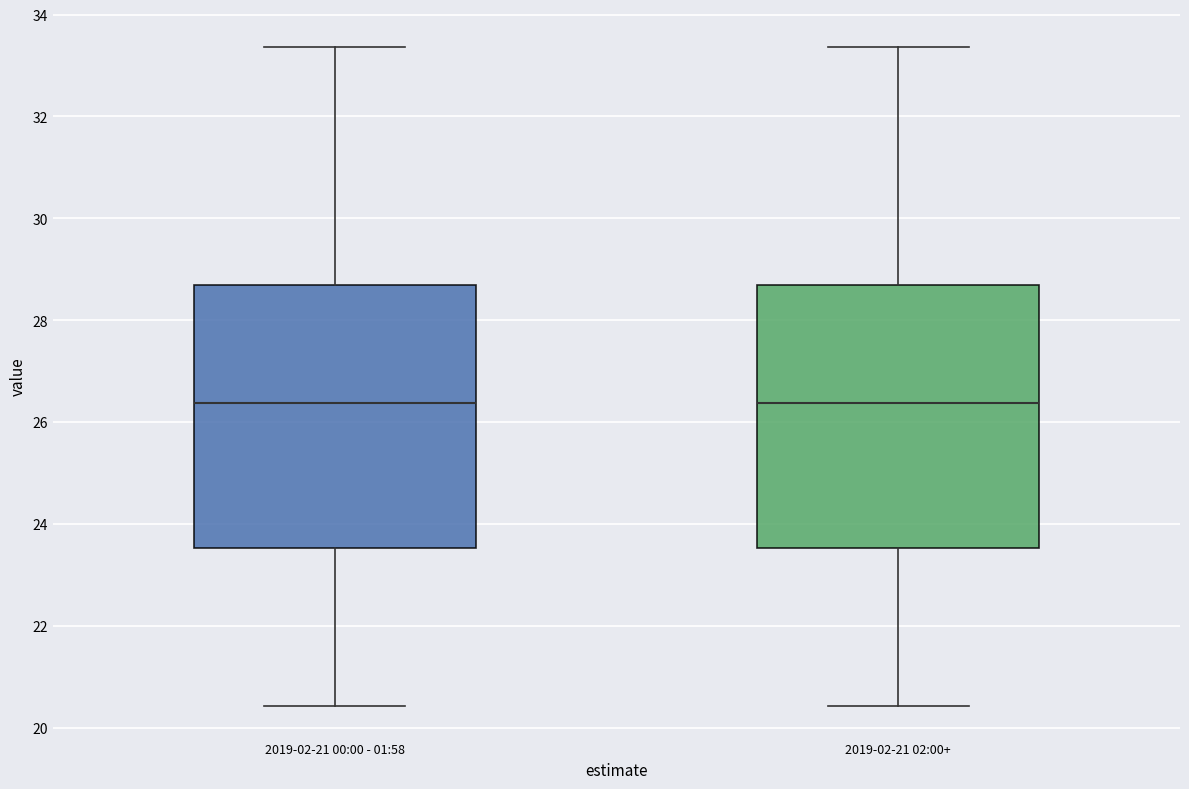

Where does the upper whisker of the box for 2019-02-21 02:00+ end on the y-axis? The values are not printed on the chart, so give them approximately, as read against the axis.

33.4